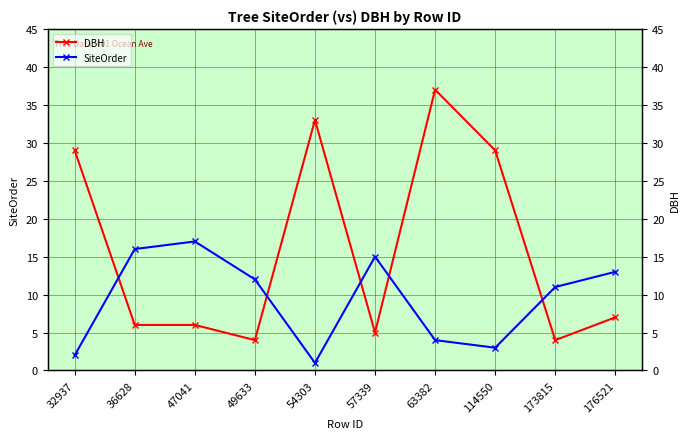

What is the value of the DBH point at the 3rd from the left?

6